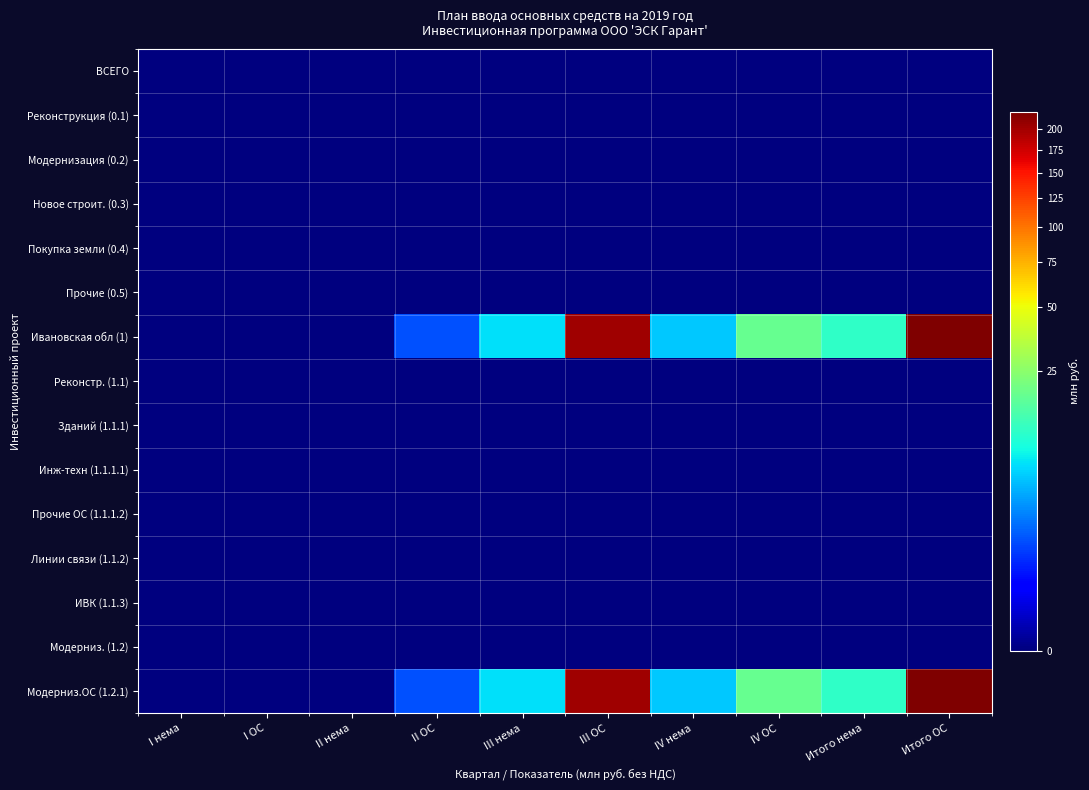

Between III нема and Итого ОС, which series saw the biggest shift?

Ивановская обл (1)